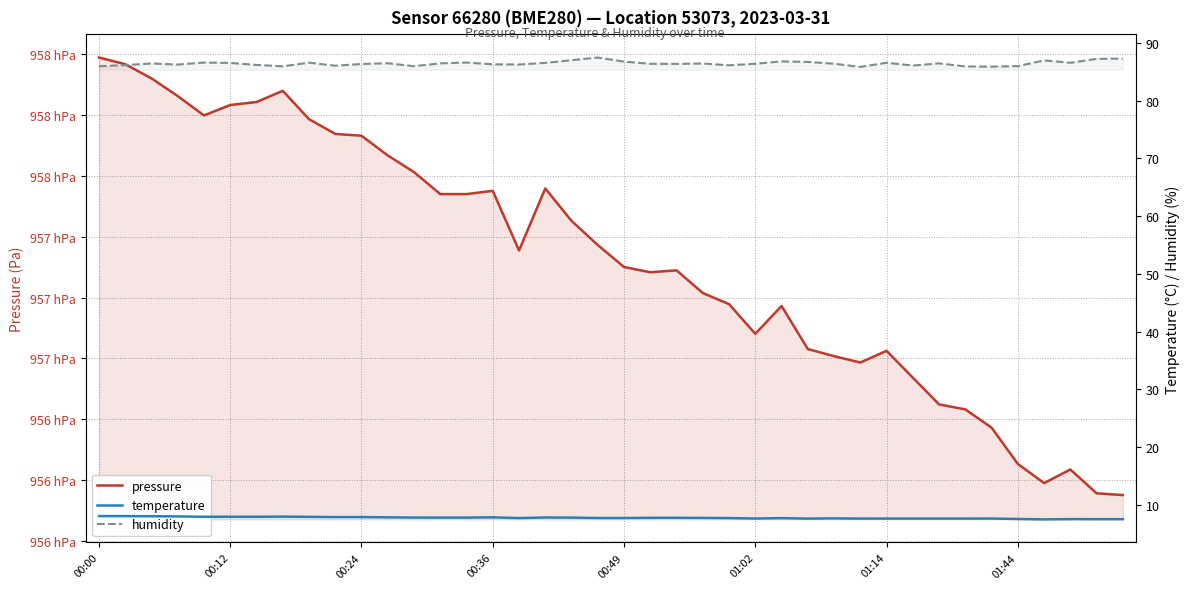

What is the average value of the humidity series?

86.4